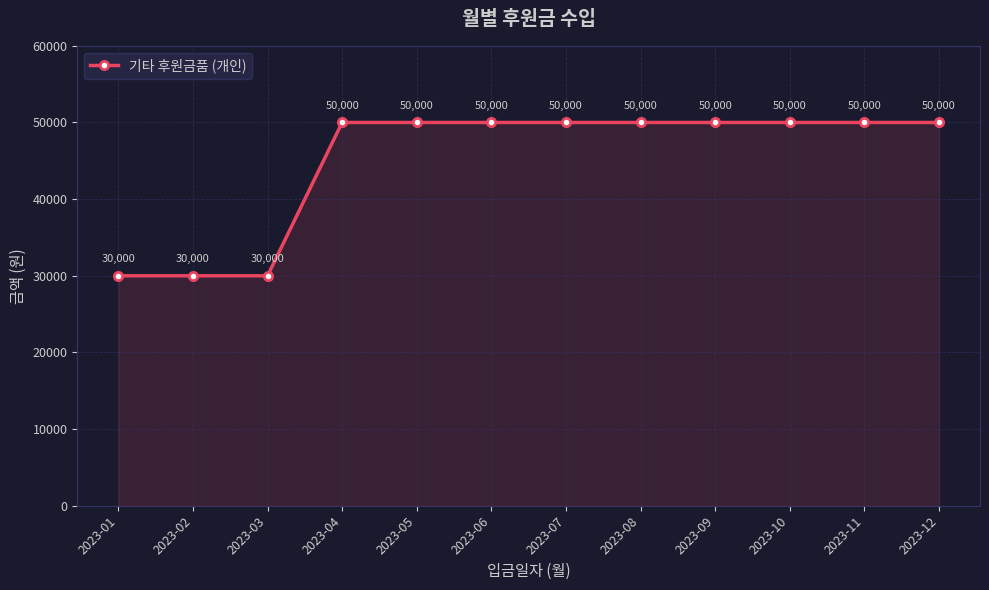

What is the difference between the maximum and second lowest values?

20000